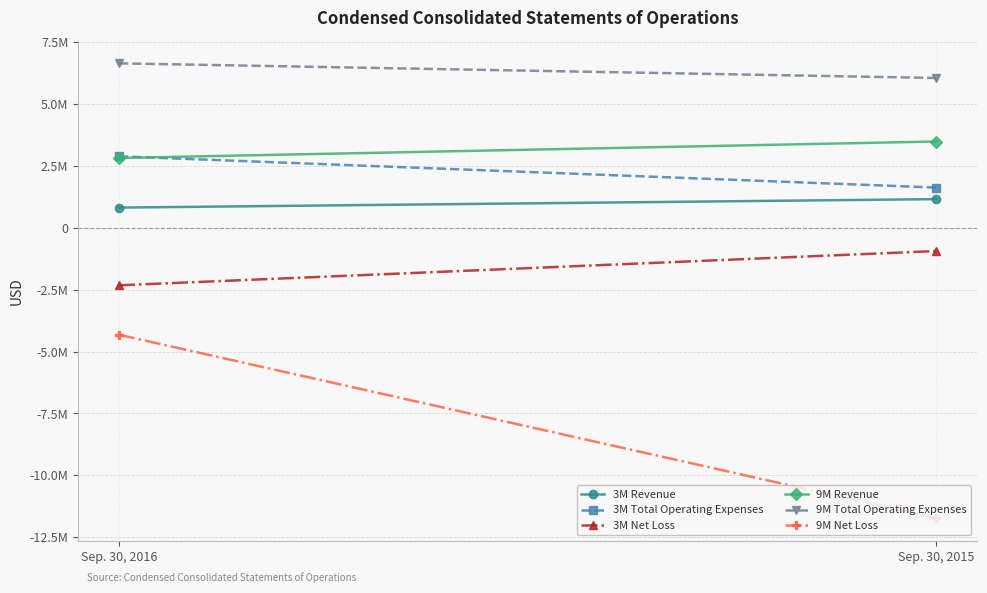

What is the maximum value for 9M Revenue?

3474466